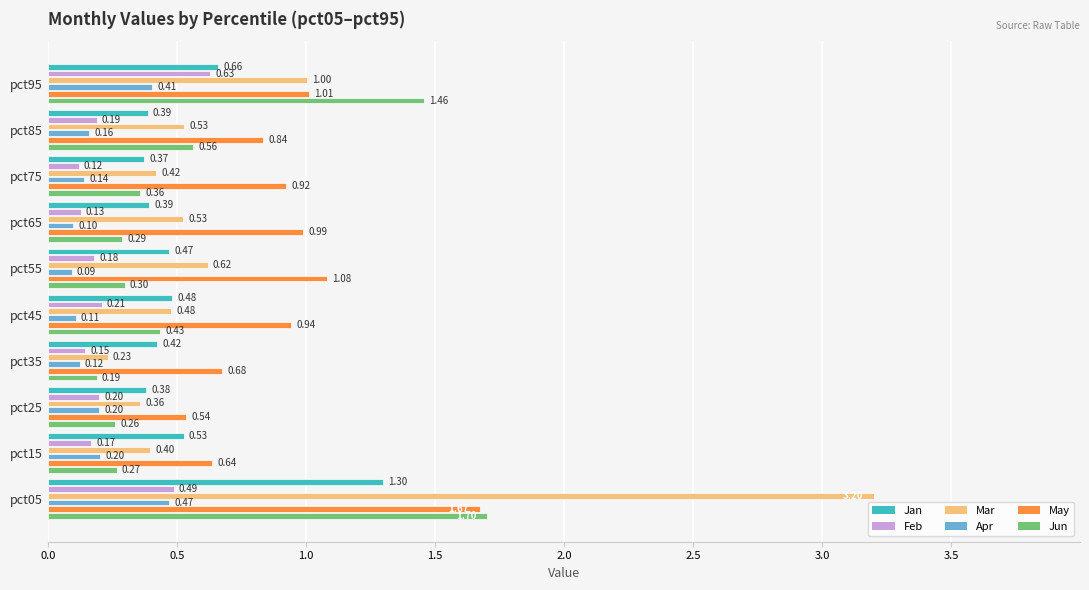

Where is Apr nearest to the value 0?

pct55